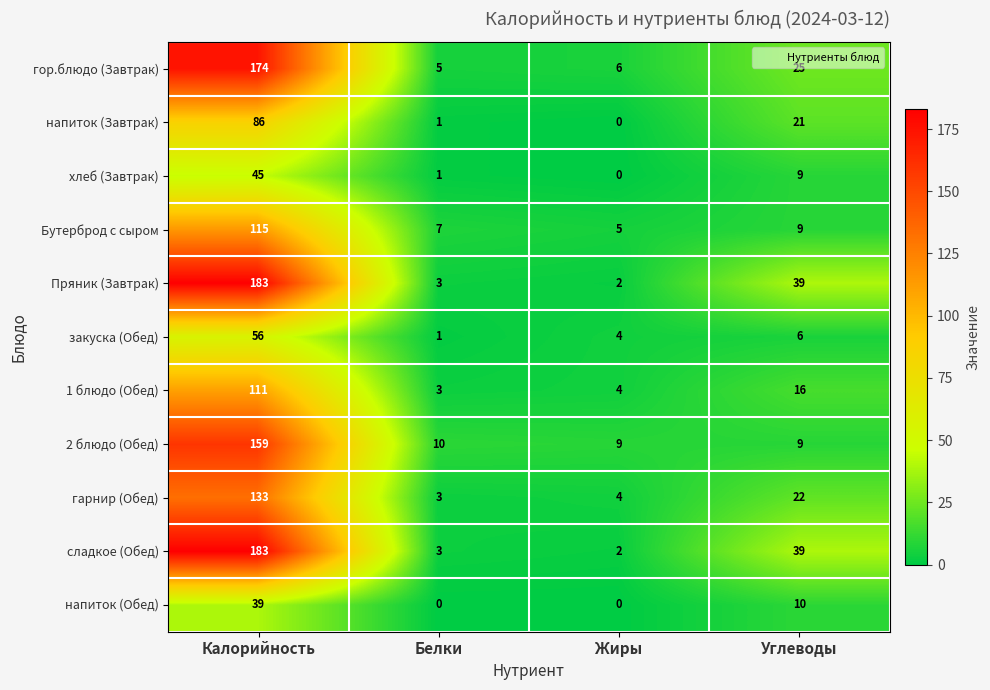

Where is 2 блюдо (Обед) nearest to the value 84?

Белки